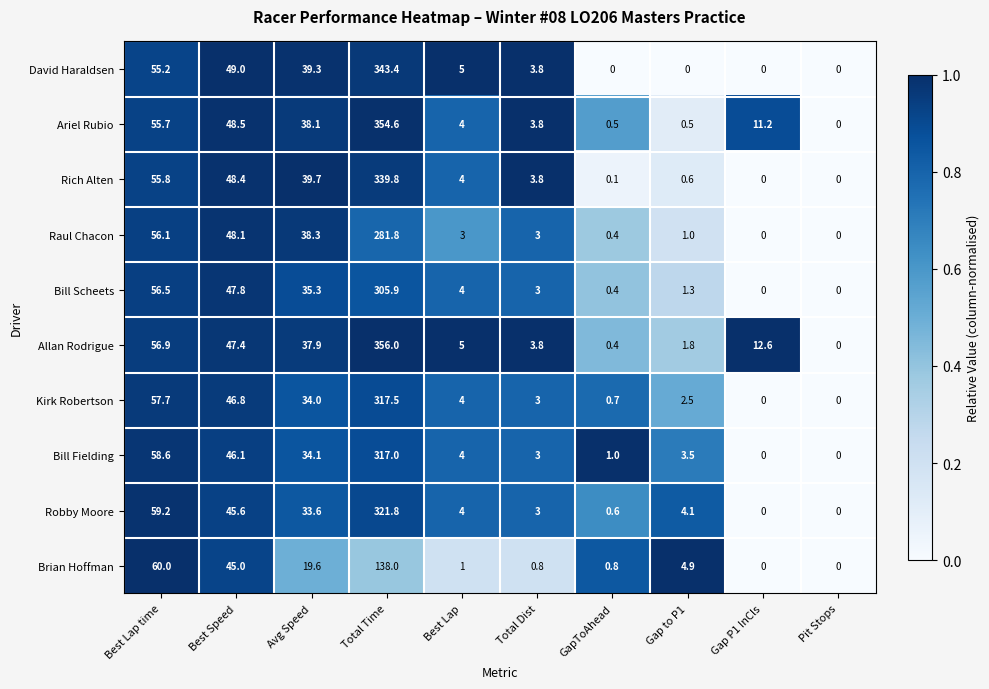

What is the sum of all Allan Rodrigue values?

521.8